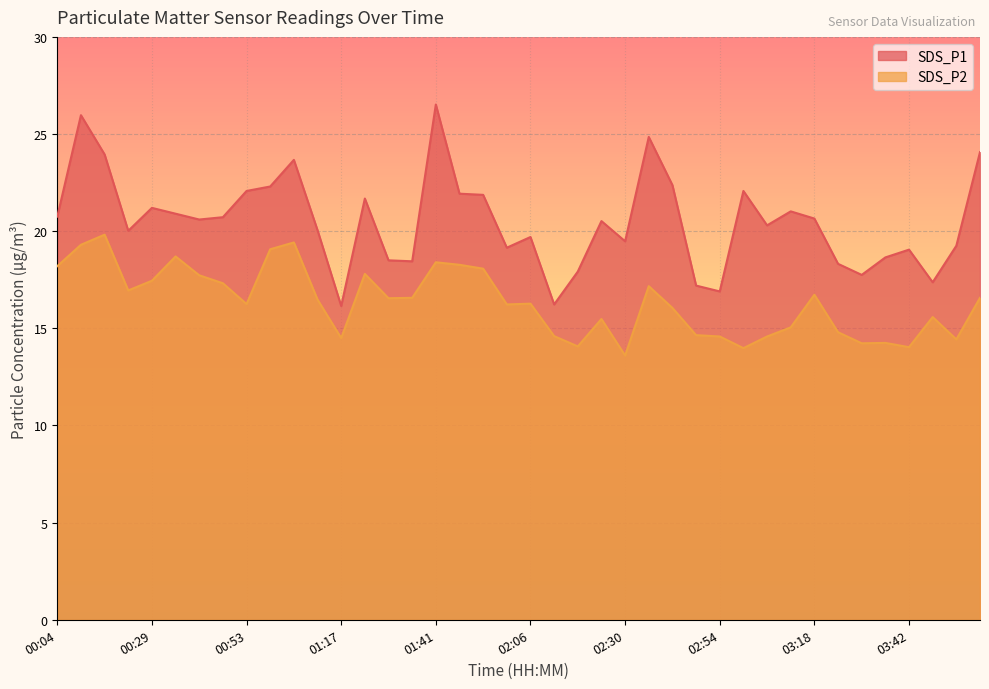

At which category does the chart reach its peak across all series?

01:41